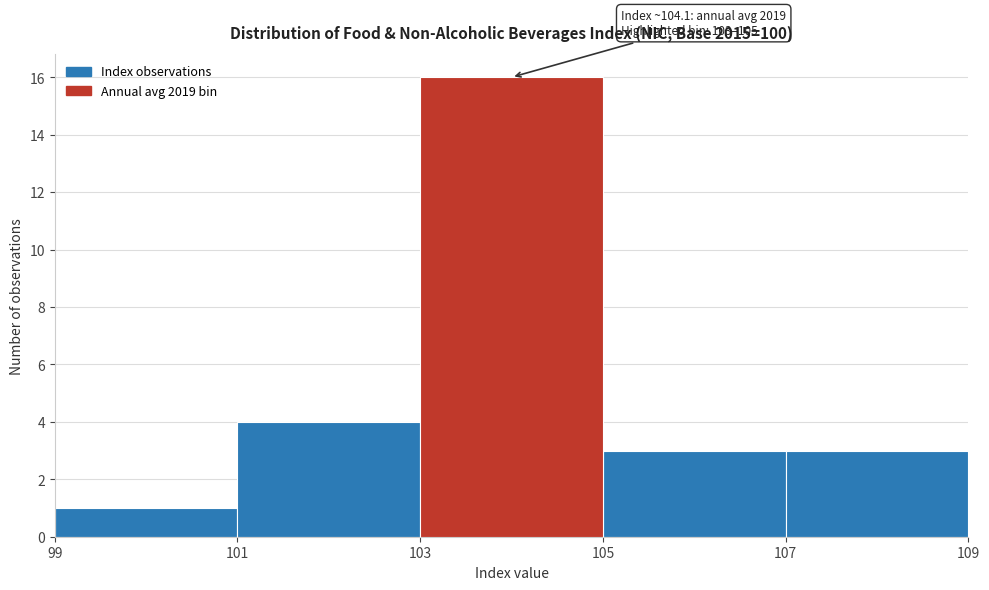

Over which range of the x-axis is the bar tallest?

103 to 105